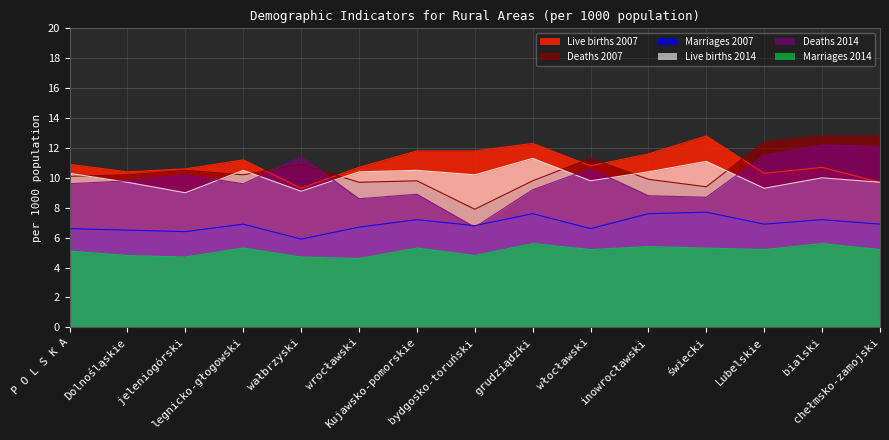

True or false: Deaths 2007 and Marriages 2007 cross at least once.

False